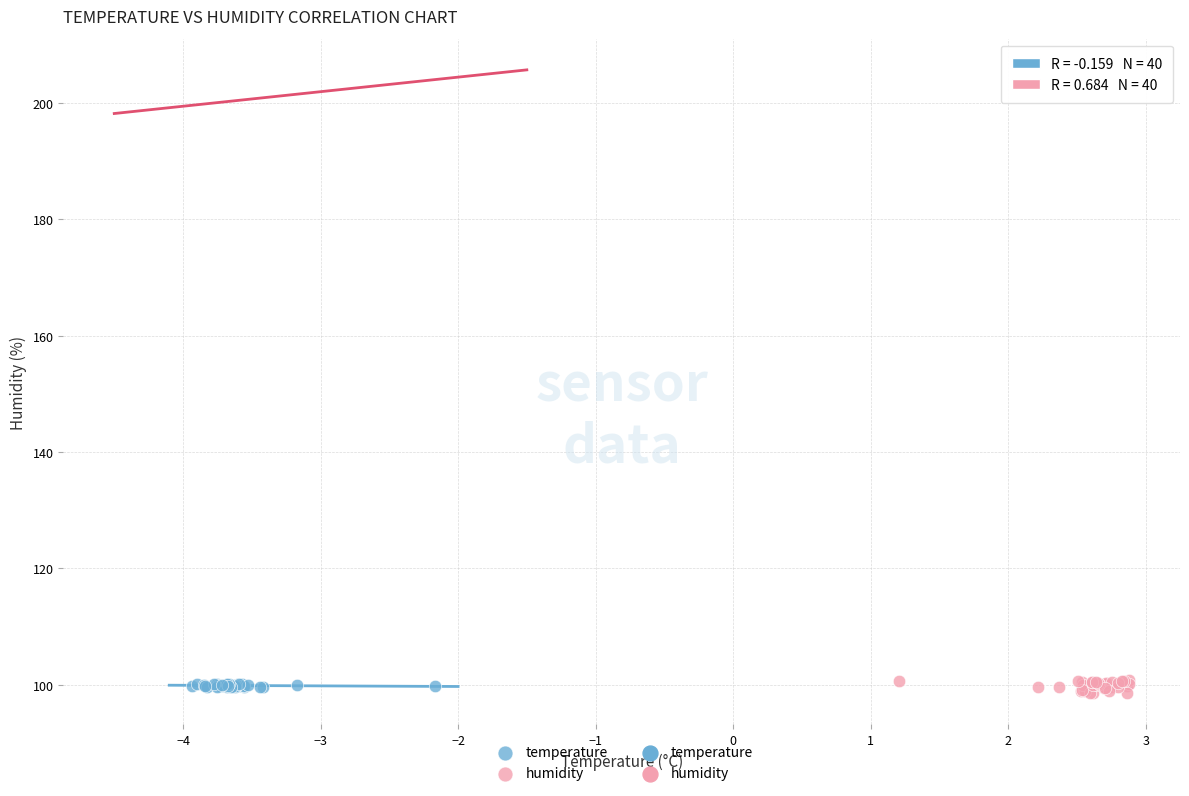

Which series has the largest Y range (max minus min)?

humidity